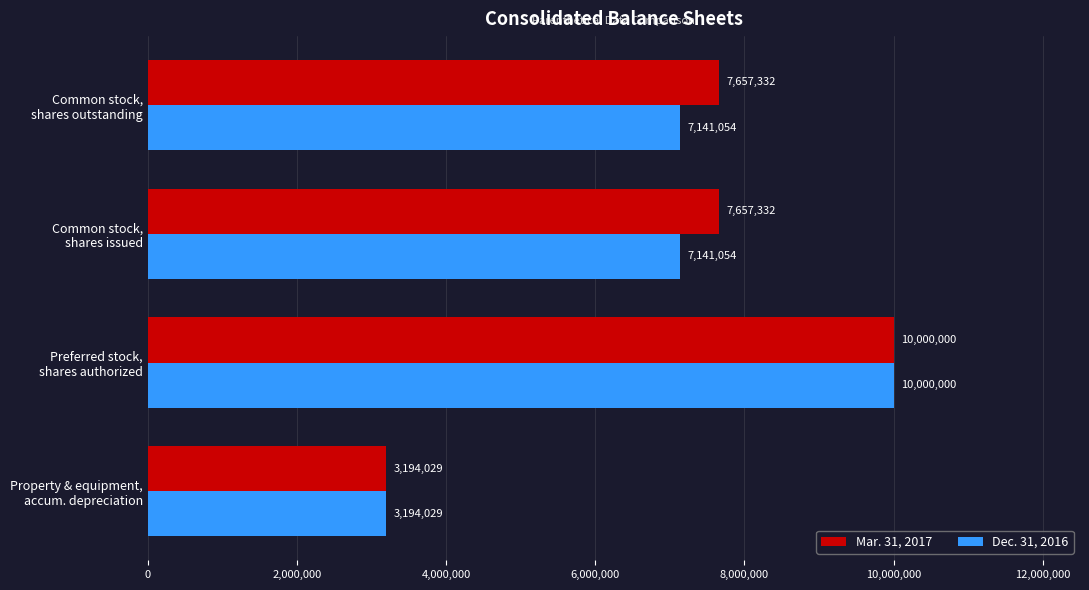

How many categories are shown in the chart?

4